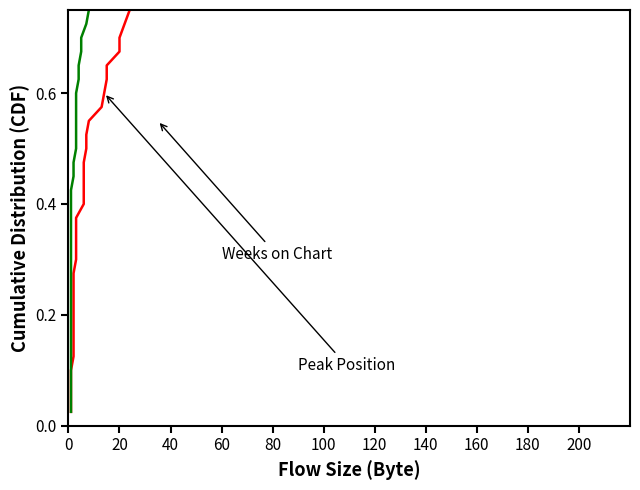

Is the value of Peak Position at 40 greater than the value of Weeks on Chart at 26?

No